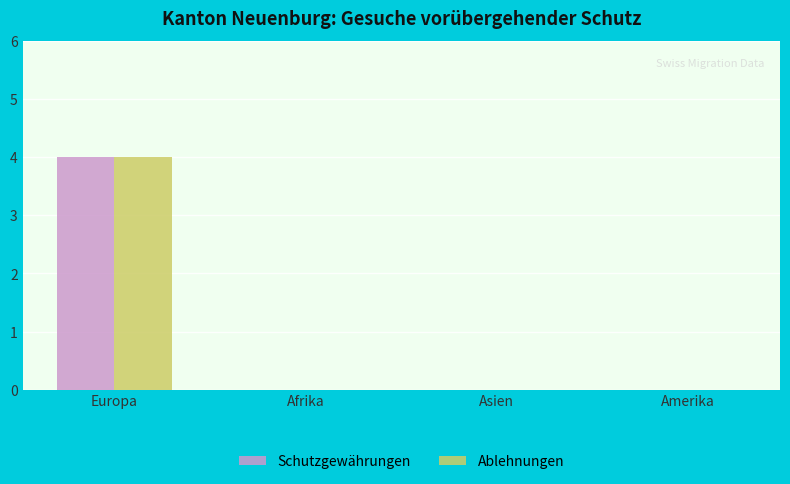

True or false: Ablehnungen has a value of -1 at Asien.

False